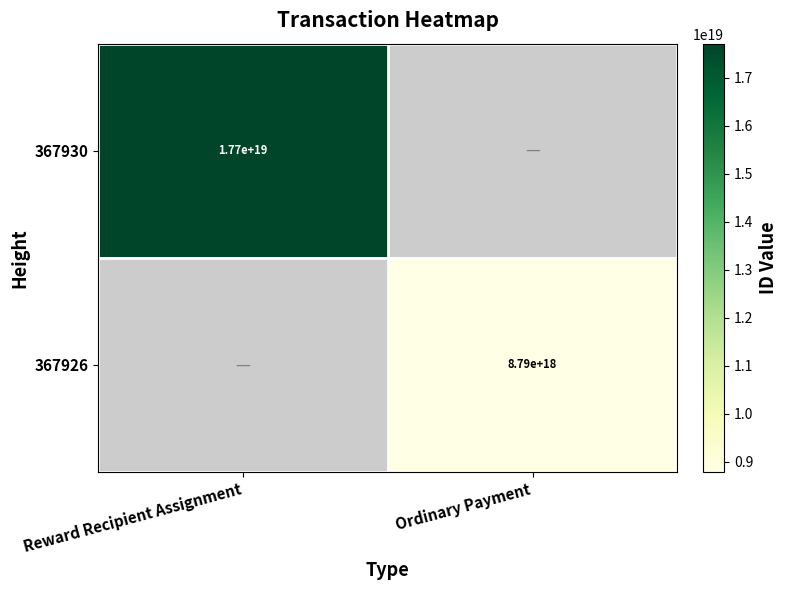

How many series are shown in this chart?

2